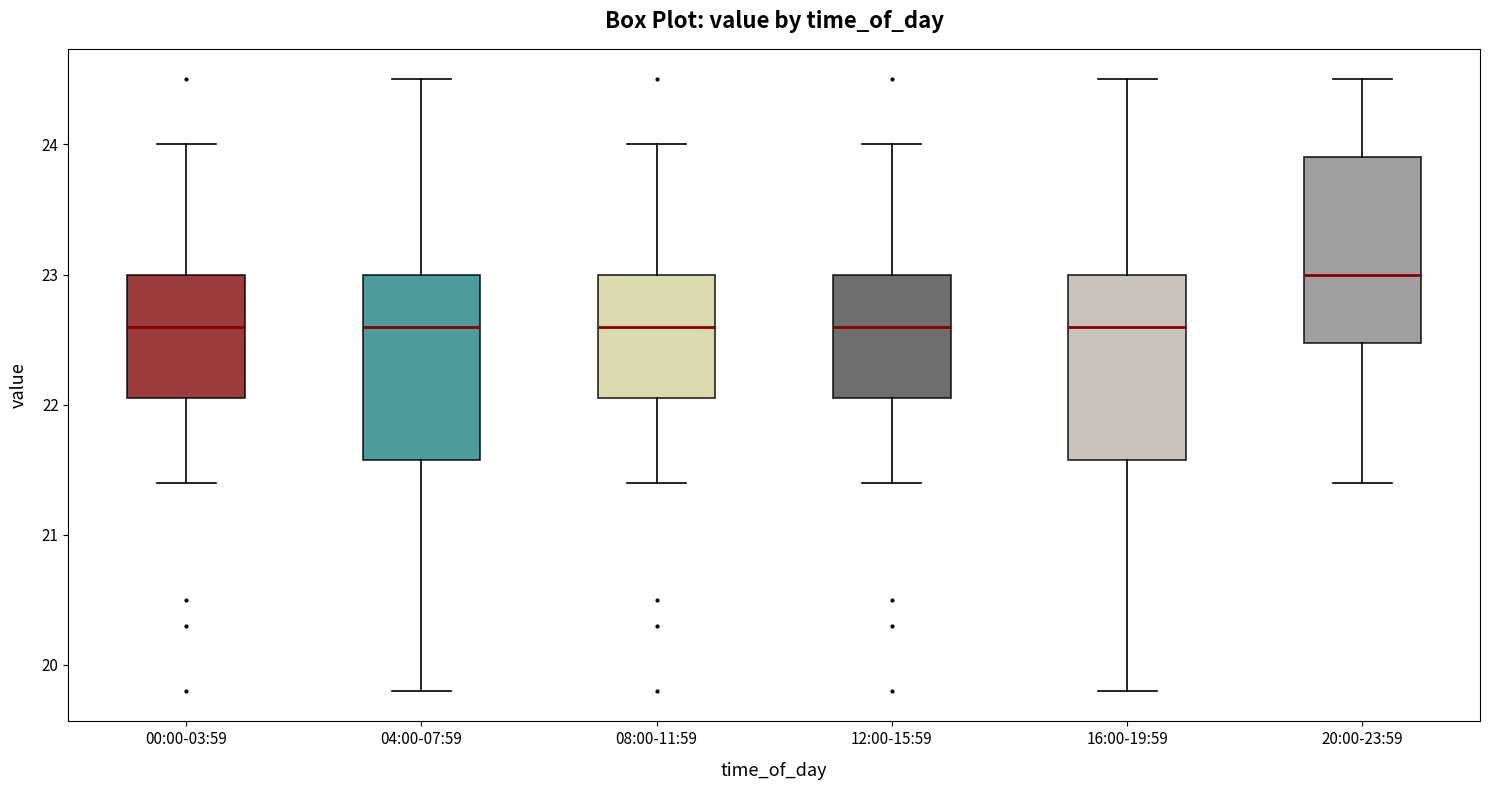

Where is the lower edge of the box for 20:00-23:59 on the y-axis? The values are not printed on the chart, so give them approximately, as read against the axis.

22.5